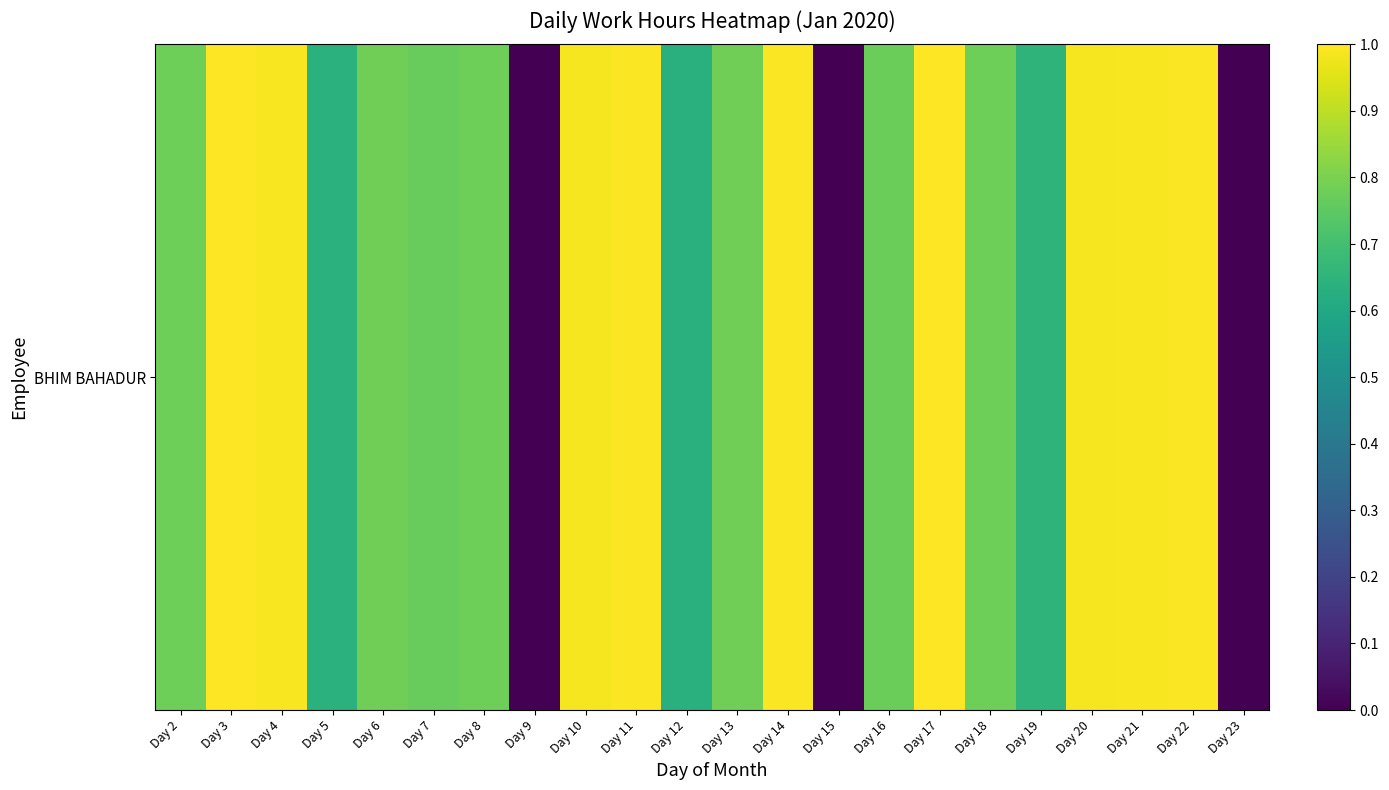

Reading right to left, extract all data points from this chart.

0.0	1.0	1.0	1.0	0.7	0.8	1.0	0.8	0.0	1.0	0.8	0.6	1.0	1.0	0.0	0.8	0.8	0.8	0.6	1.0	1.0	0.8